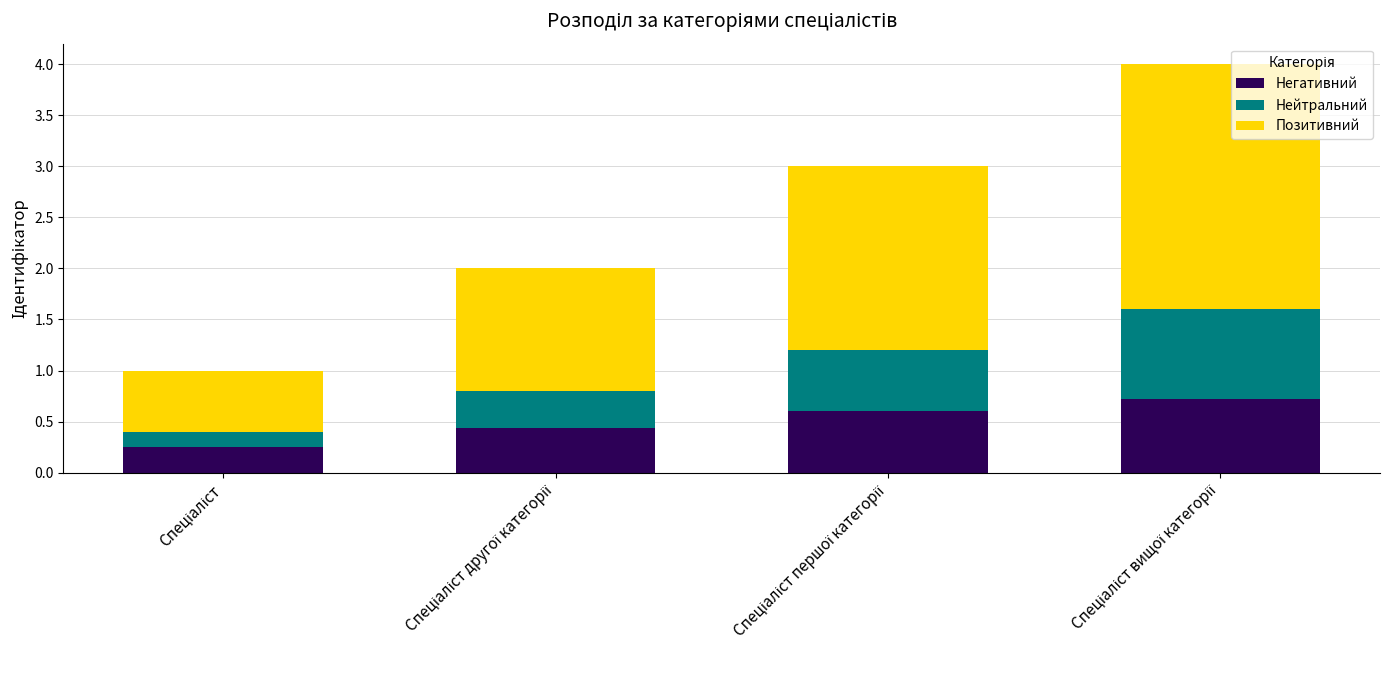

How many Негативний values are between 0 and 1?

4